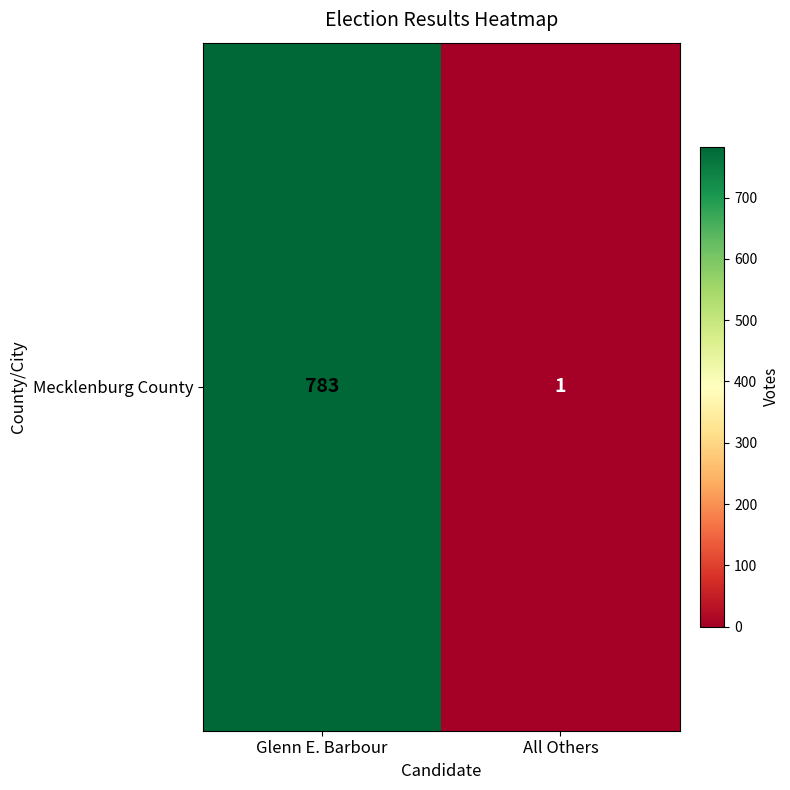

List the labels in order of value, smallest first.

All Others, Glenn E. Barbour